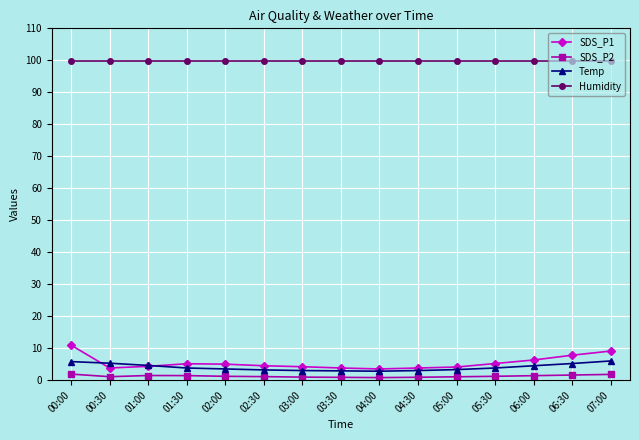

At how many categories does at least one series exceed 78?

15